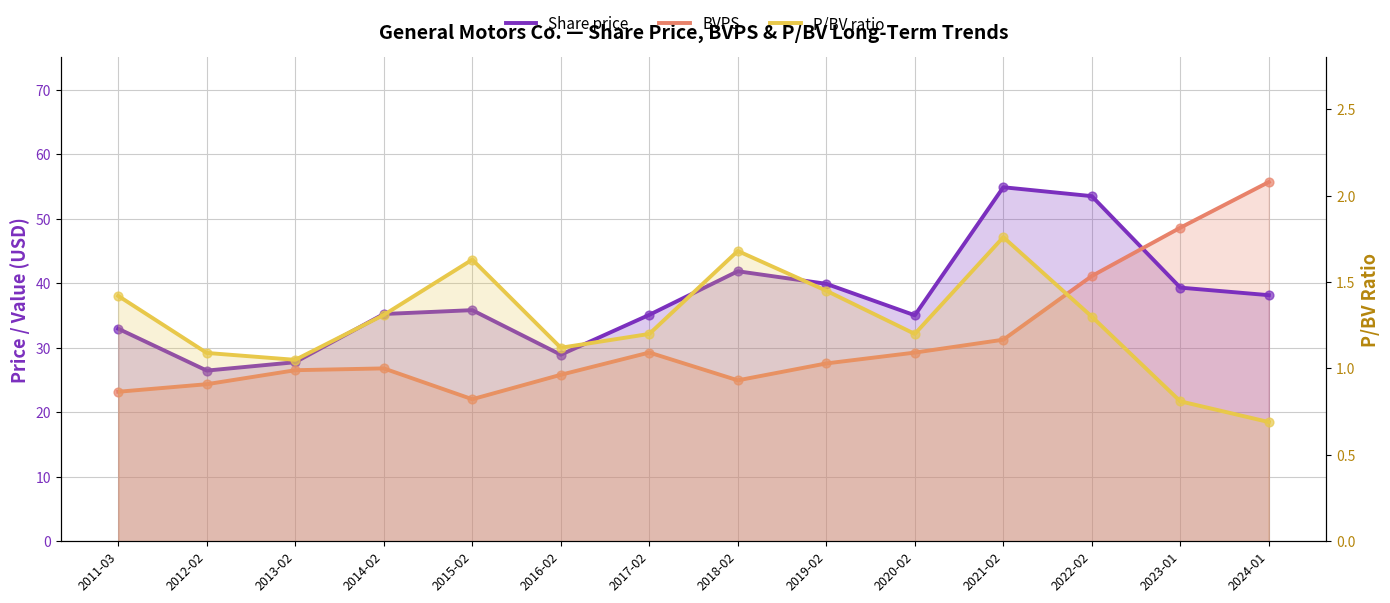

Which series contains the lowest Y value?

P/BV ratio